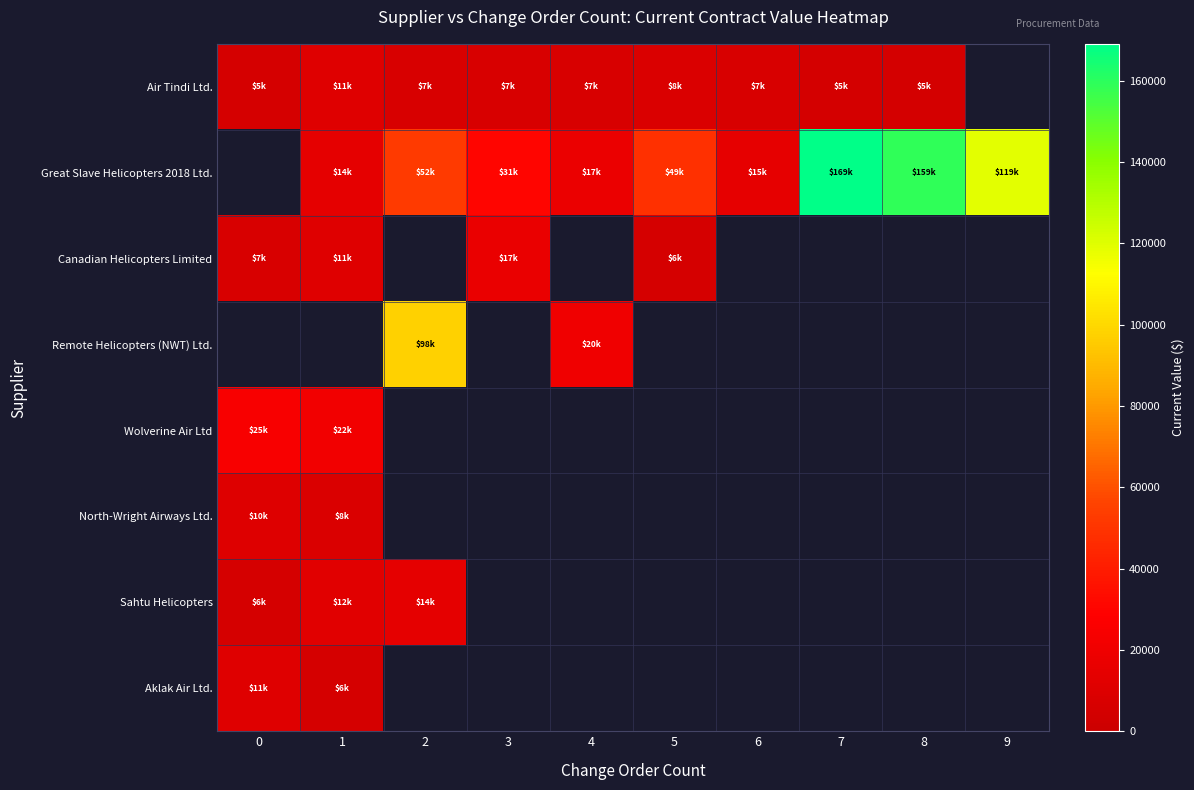

Which has a higher value, 3 or 0?

3